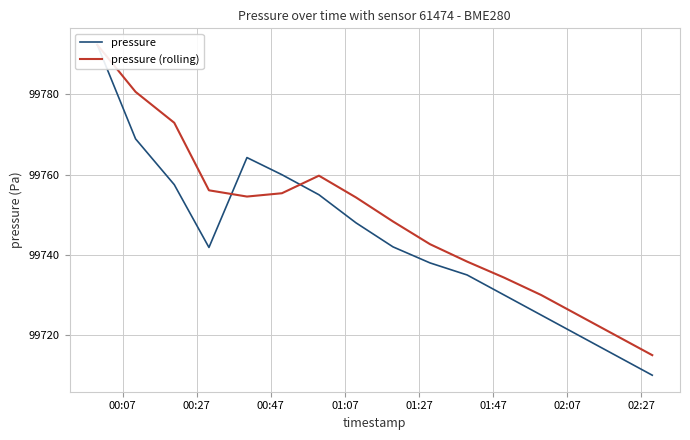

Rank the series at 02:07 from highest to lowest value.

pressure (rolling), pressure